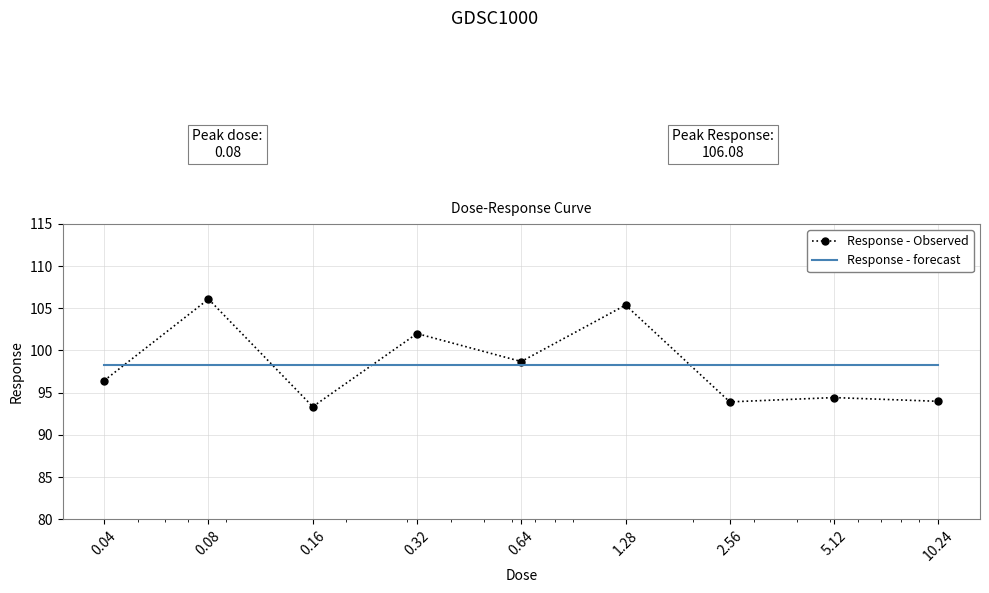

At how many categories does at least one series exceed 104?

2